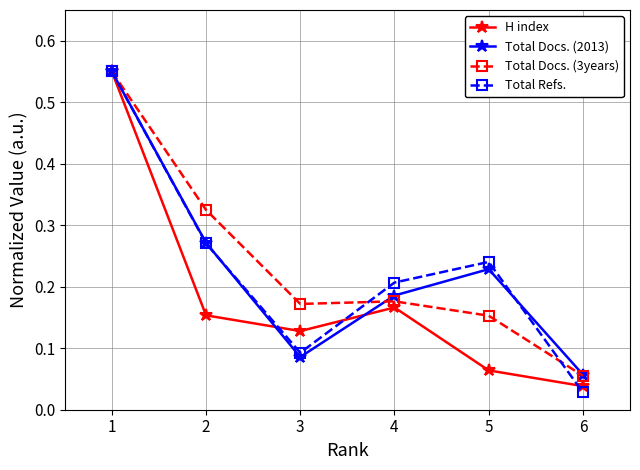

How many lines are shown in the chart?

4